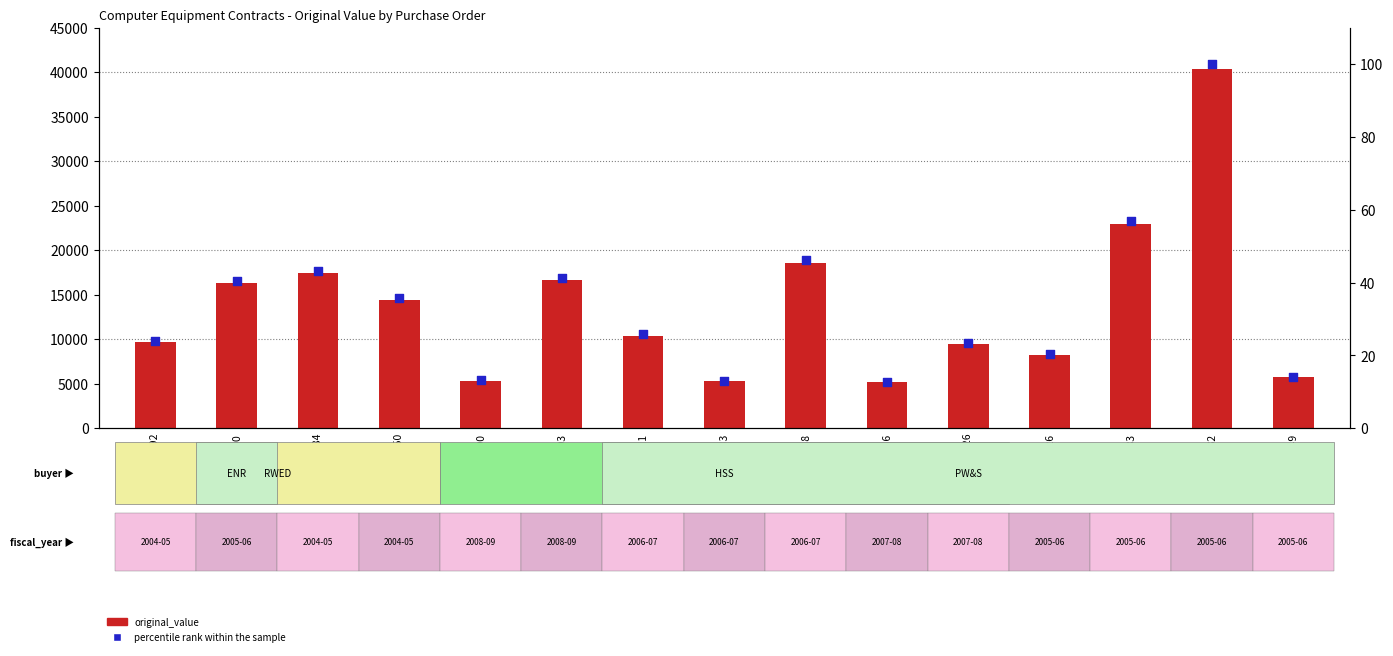

Which series reaches the maximum Y coordinate?

original_value